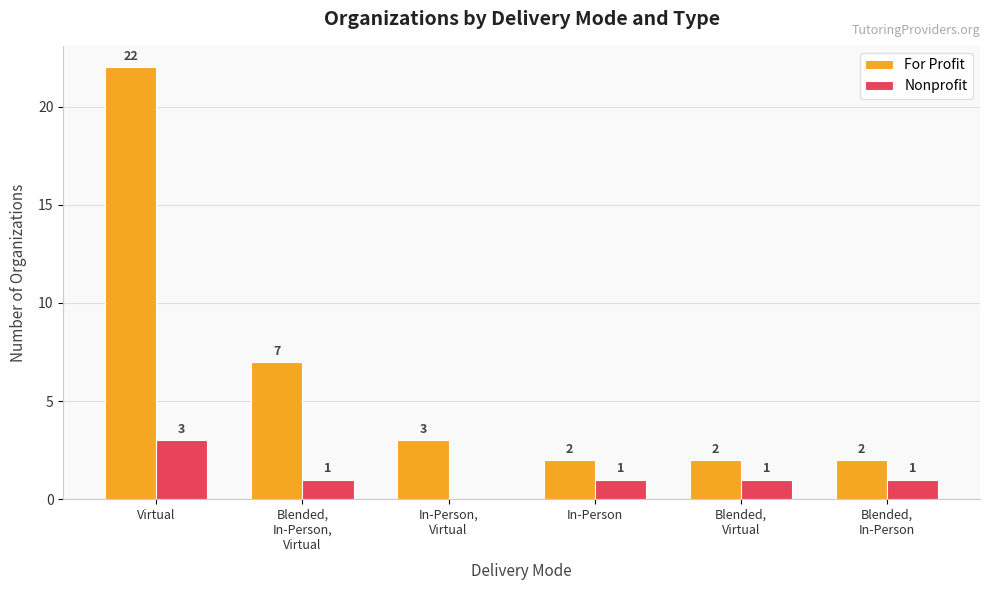

What is the sum of the Nonprofit values at Blended,
In-Person and Virtual?

4